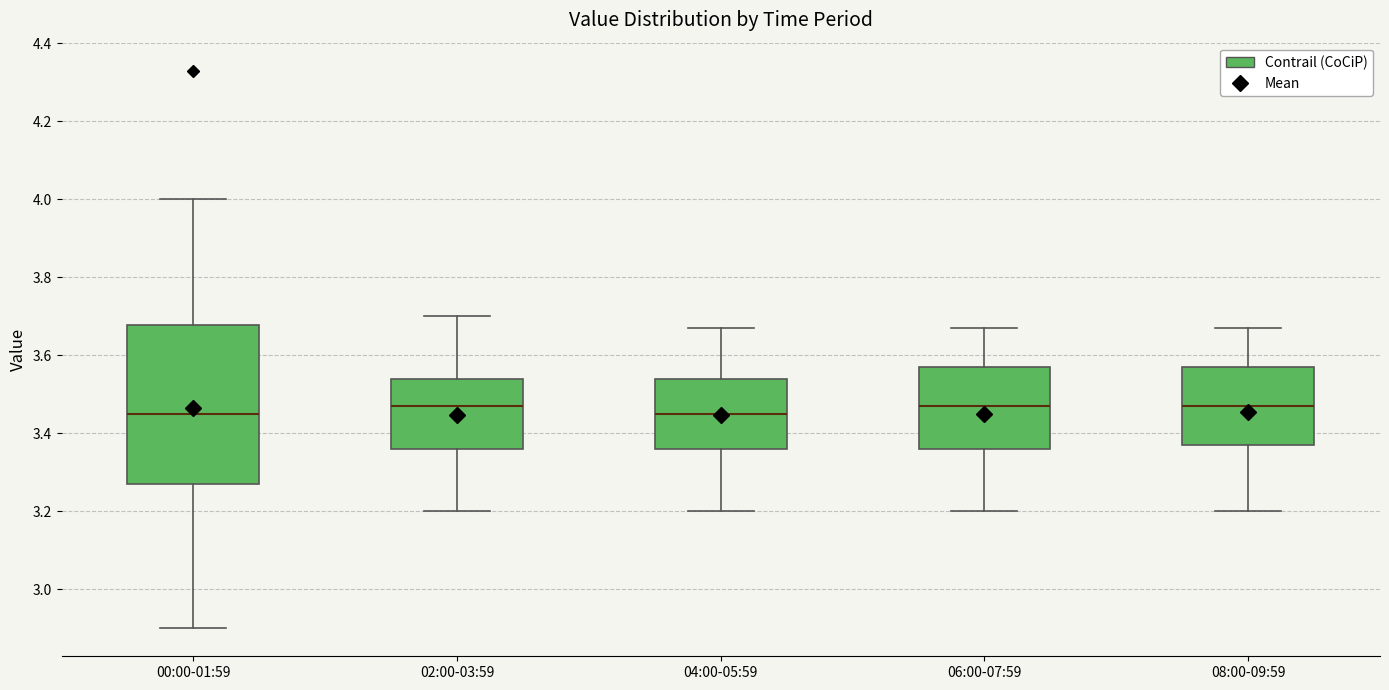

Which box is the tallest, from its lower edge to its upper edge?

00:00-01:59